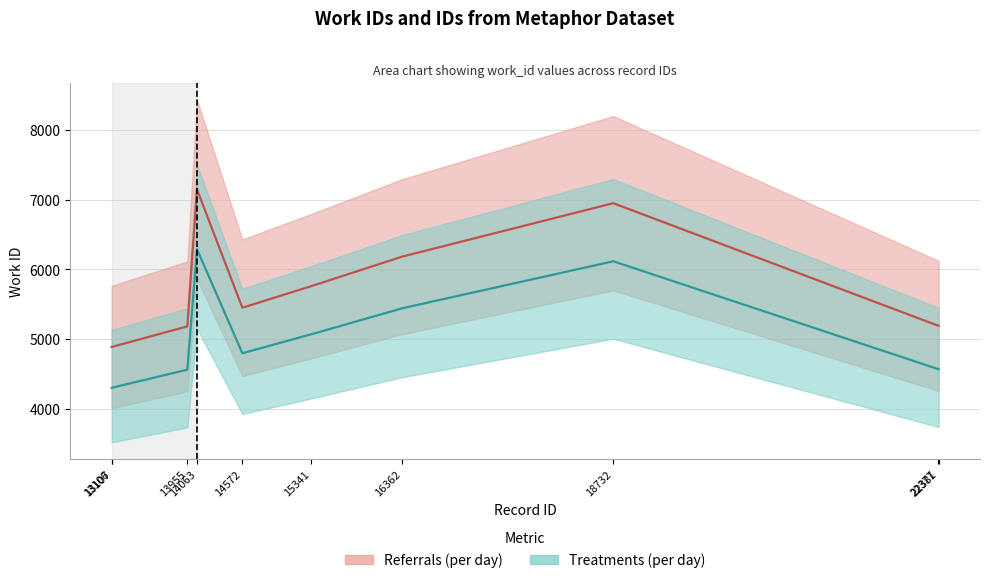

Is it true that the value at 13955 is 1557.1?

False